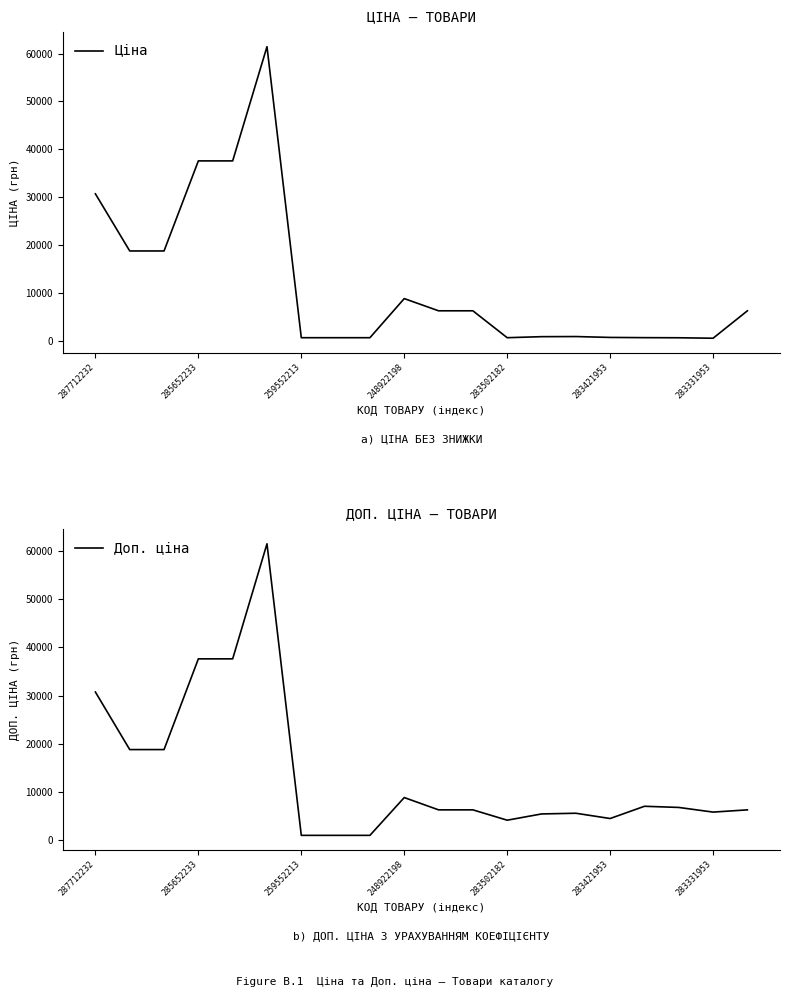

Where does the Доп. ціна series first go above 6308?

287712232